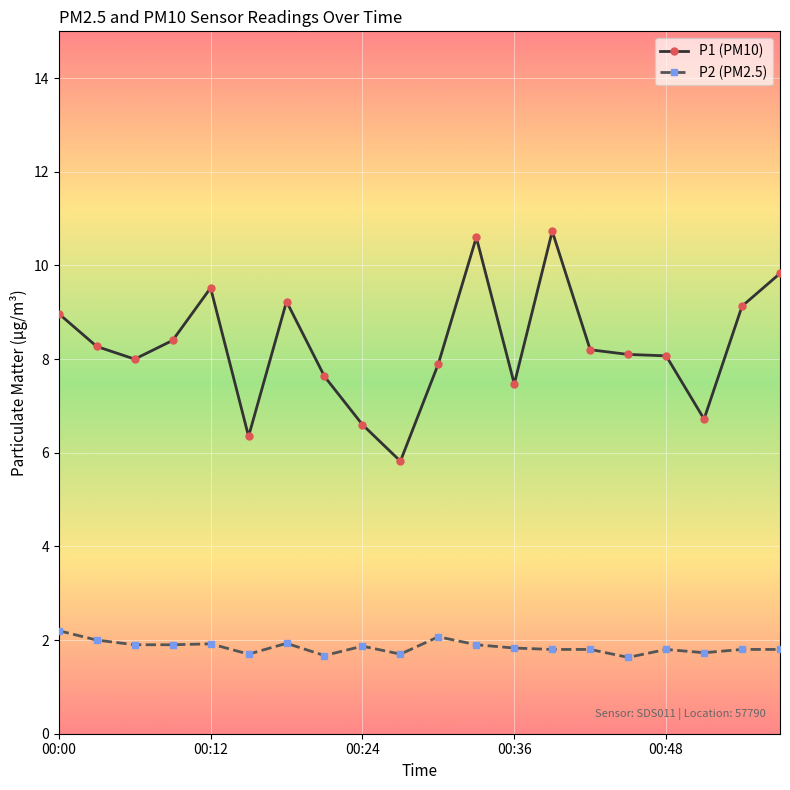

Which series has the largest total across all categories?

P1 (PM10)